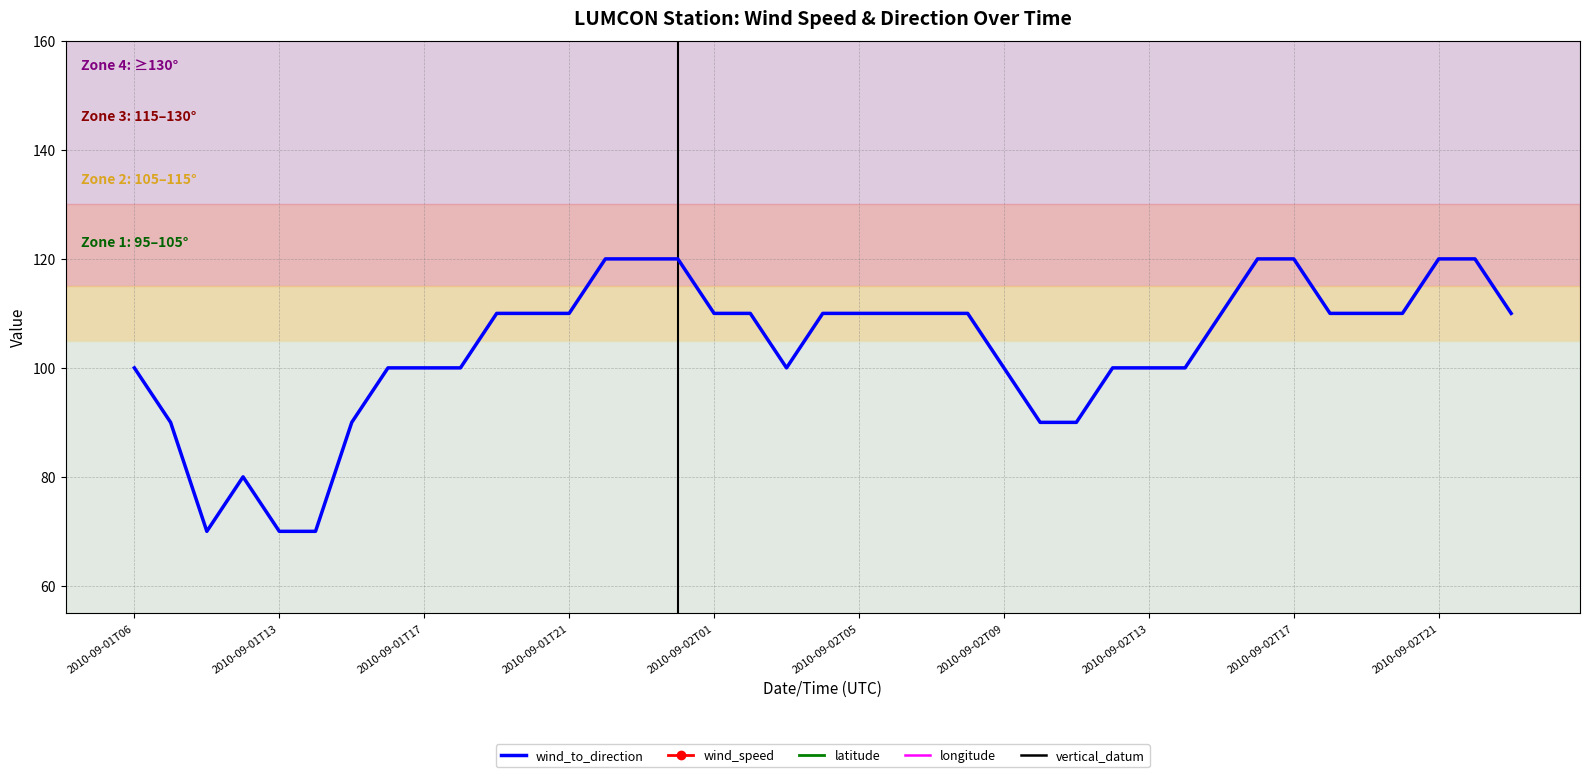

What is the maximum value shown in the chart?

120.0